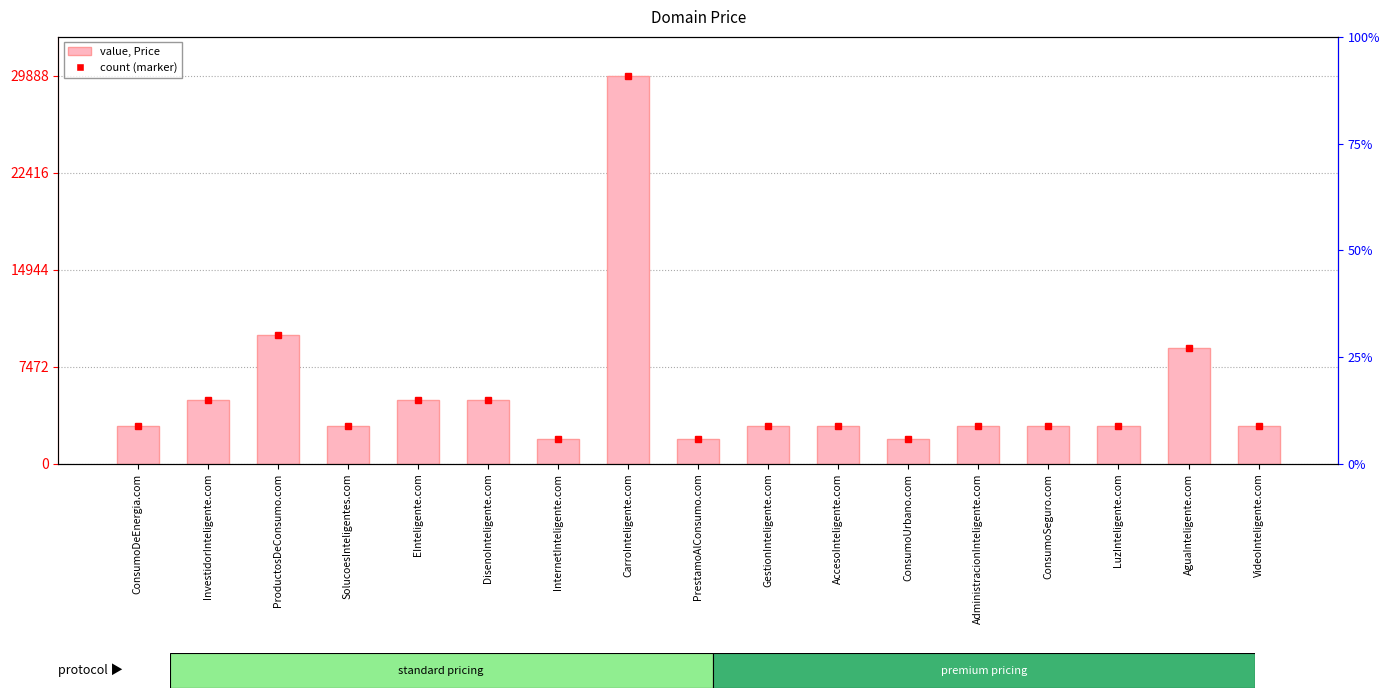

Reading left to right, what are all the values shown in this chart?

2888	4888	9888	2888	4888	4888	1888	29888	1888	2888	2888	1888	2888	2888	2888	8888	2888